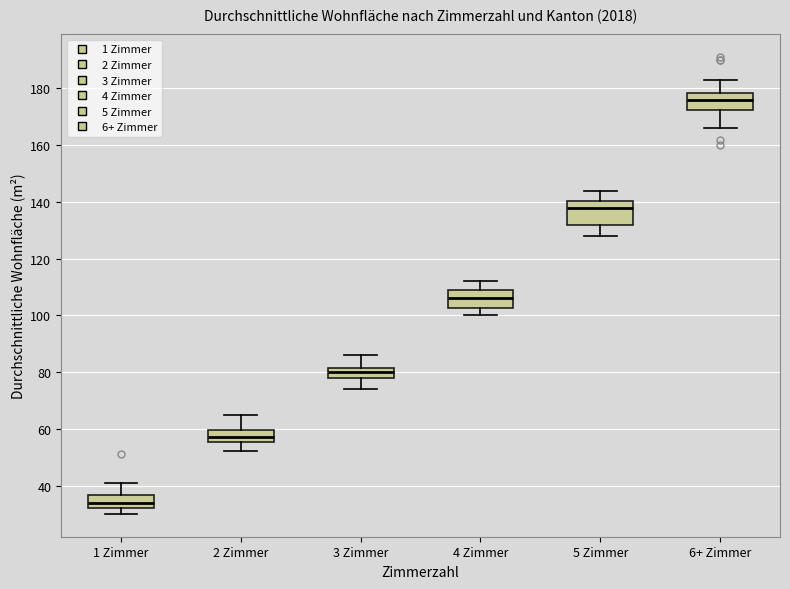

Where does the upper whisker of the box for 3 Zimmer end on the y-axis? The values are not printed on the chart, so give them approximately, as read against the axis.

86